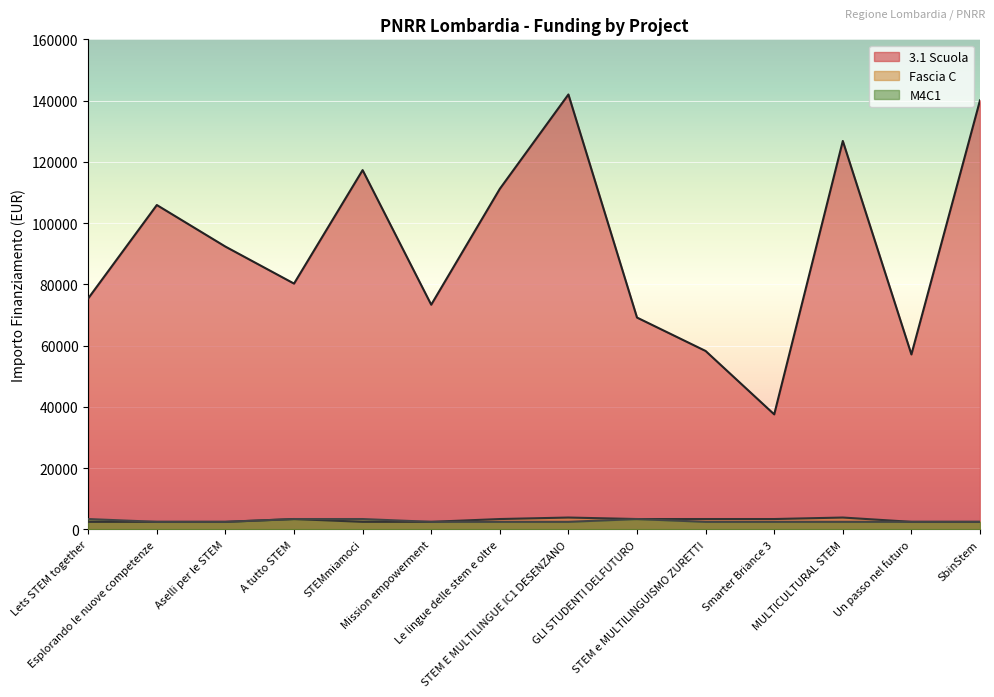

How many values in the Fascia C series exceed 3413?

2